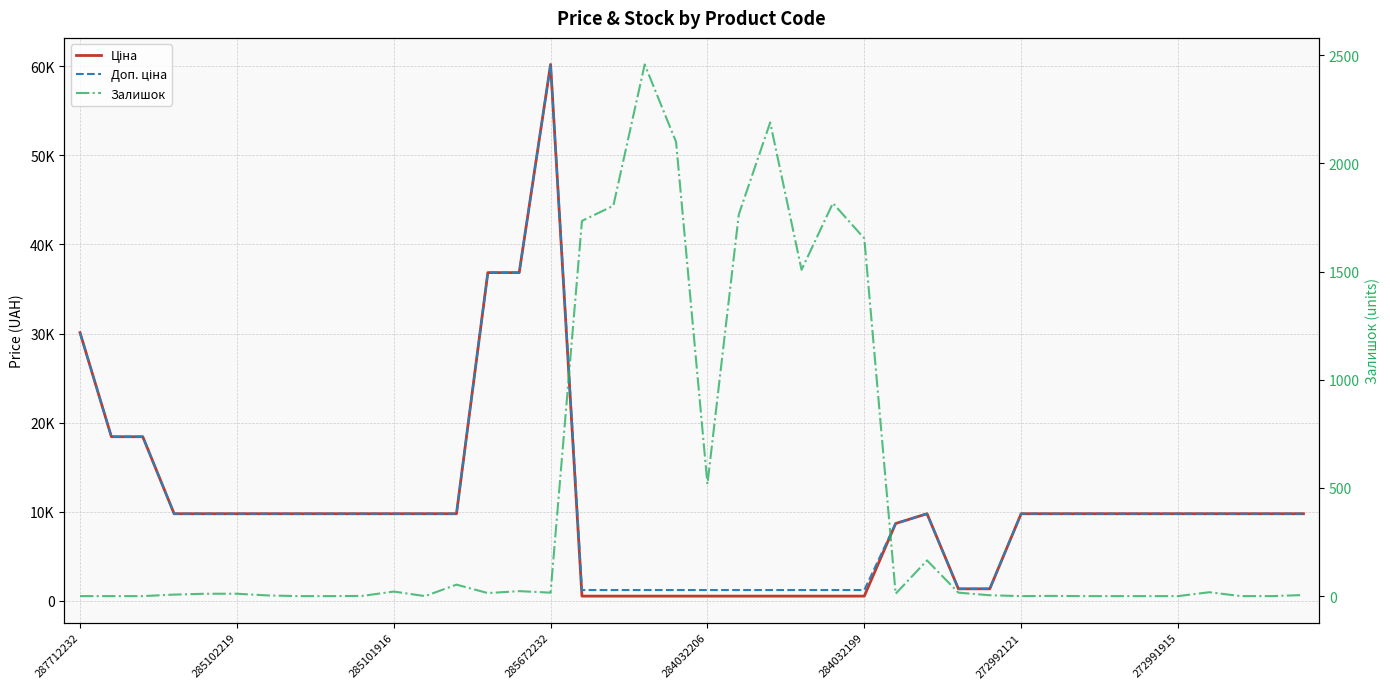

What is the value of the Ціна point at the 10th from the left?

9775.5